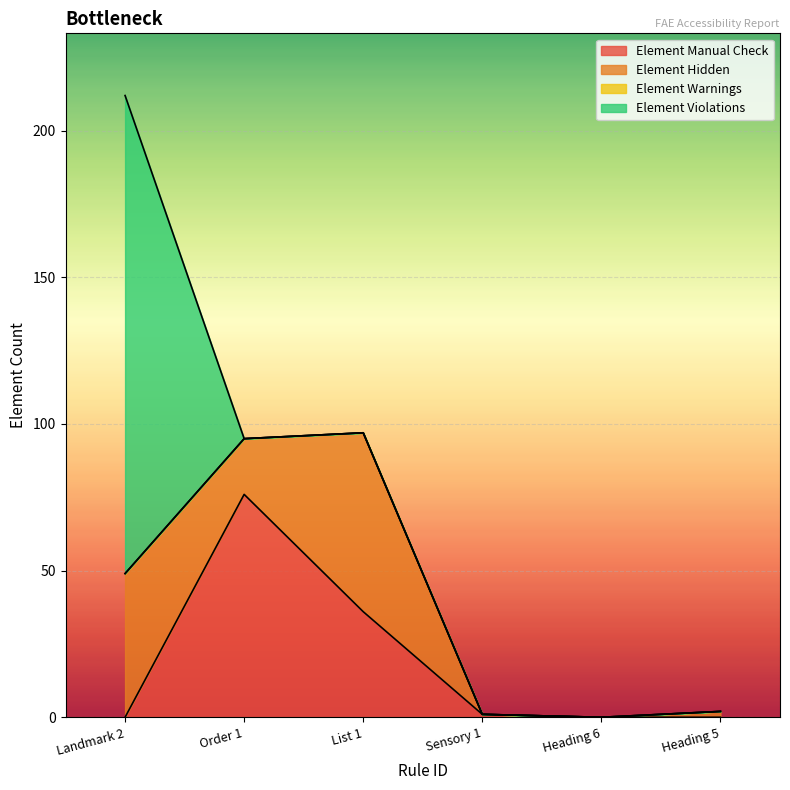

True or false: Element Warnings and Element Manual Check cross at least once.

False